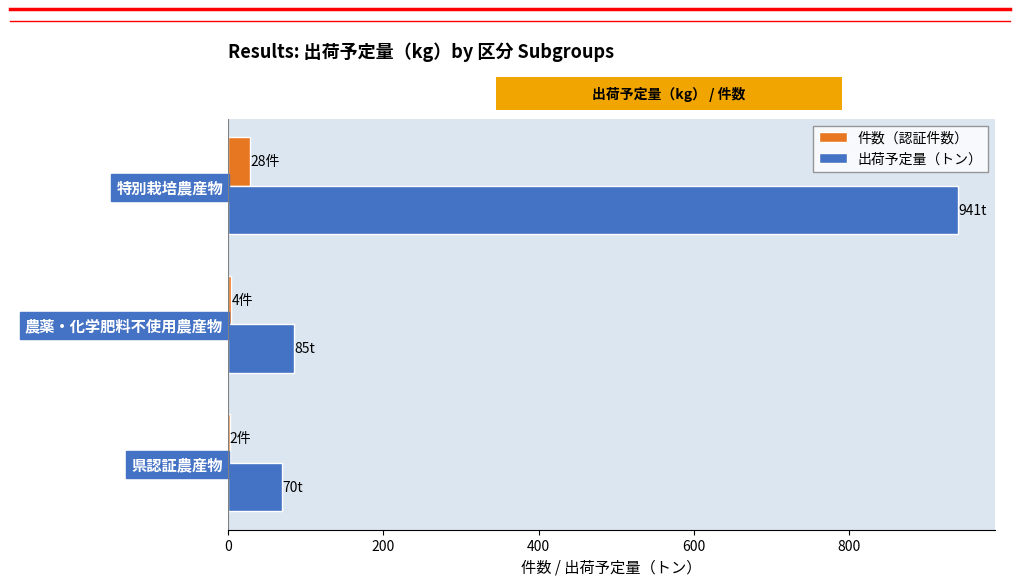

Where is 件数（認証件数） nearest to the value 15?

農薬・化学肥料不使用農産物